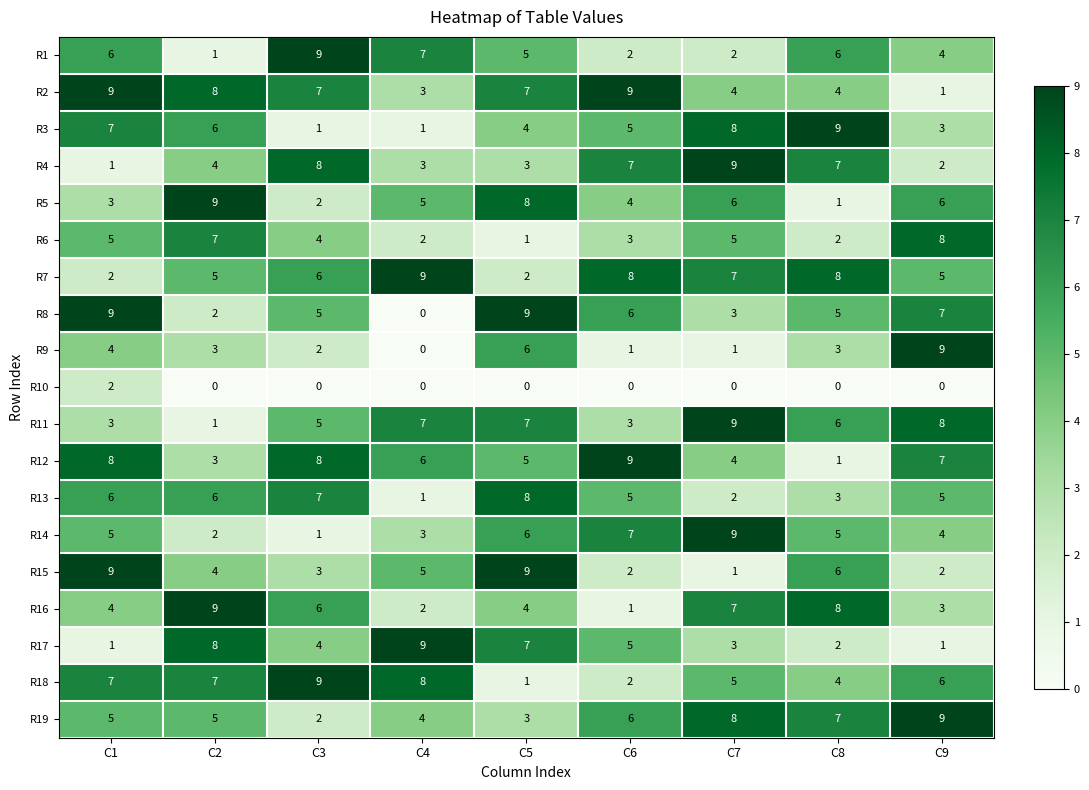

What is the maximum value shown in the chart?

9